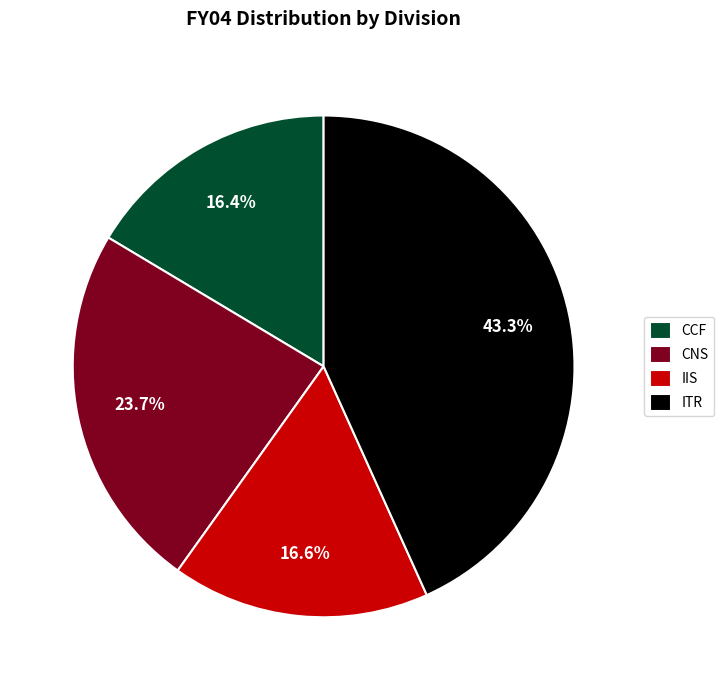

Is the sum of ITR and CCF greater than half?

Yes